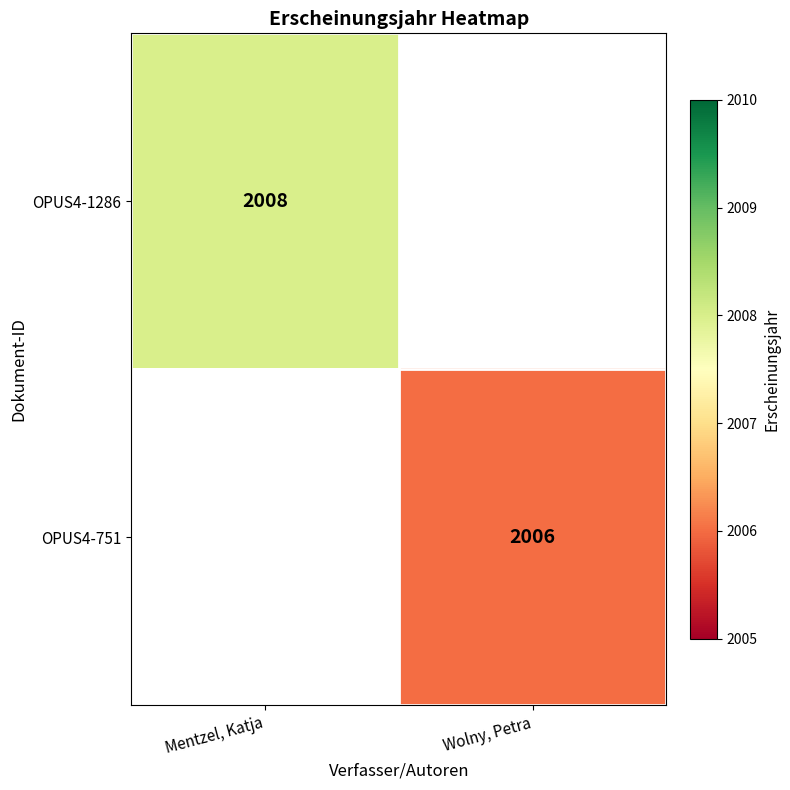

At Wolny, Petra, list the series in order from largest to smallest.

OPUS4-1286, OPUS4-751